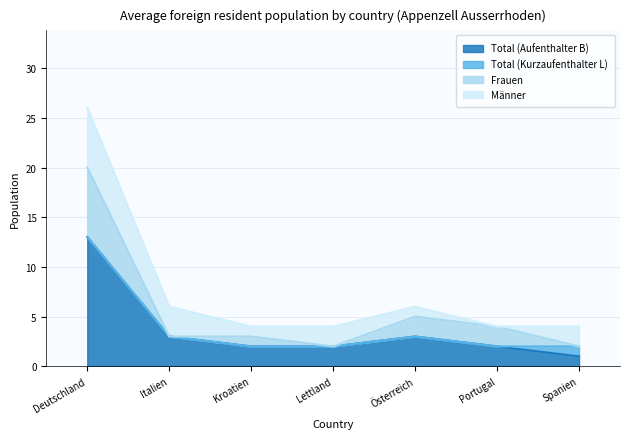

True or false: Total (Aufenthalter B) has more than 0 points higher than both neighbors.

True